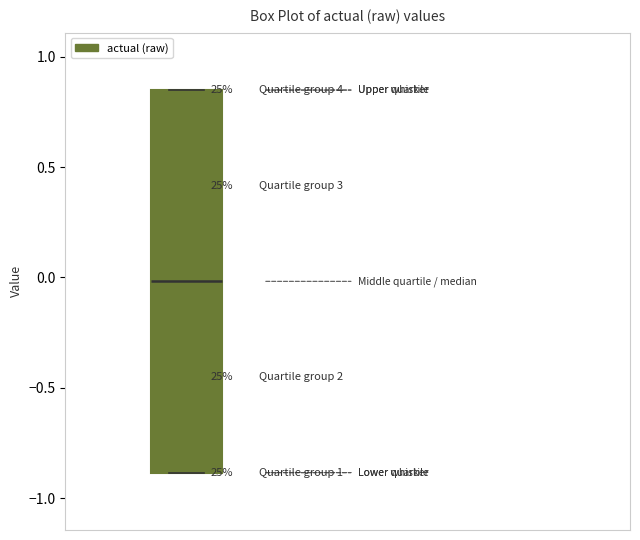

Read this box plot against the y-axis: the position of the median line, the range covered by the box, and the ends of both whiskers. The values are not printed on the chart, so give them approximately, as read against the axis.

median 0.00, box -0.90 to 0.85, whiskers -0.90 to 0.85